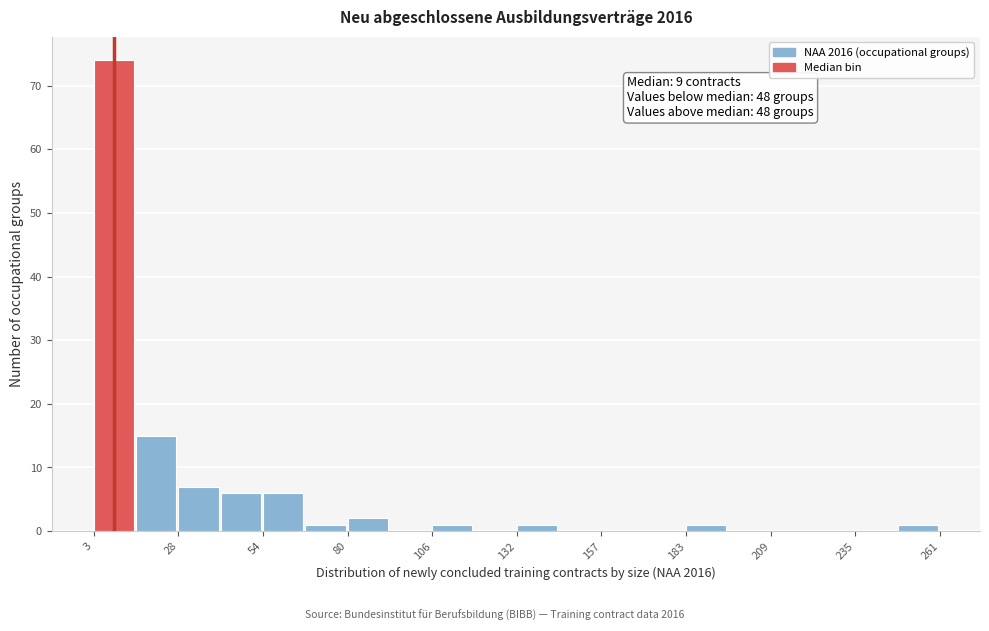

Read against the x-axis, roughly where is the centre of the tallest bar?

10